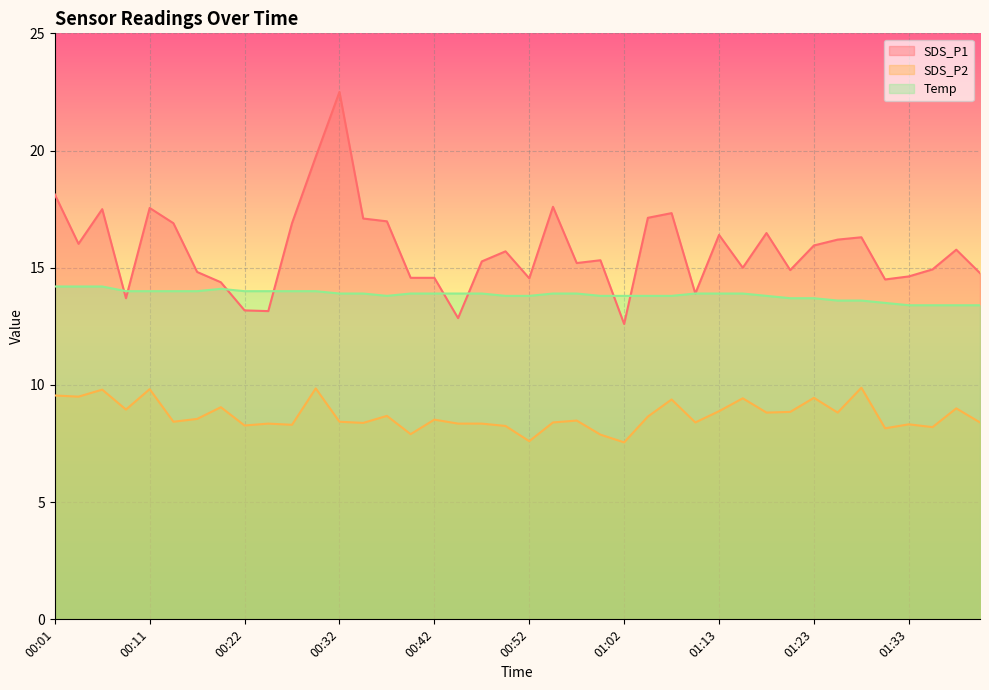

How many data points in SDS_P1 are above 15?

23